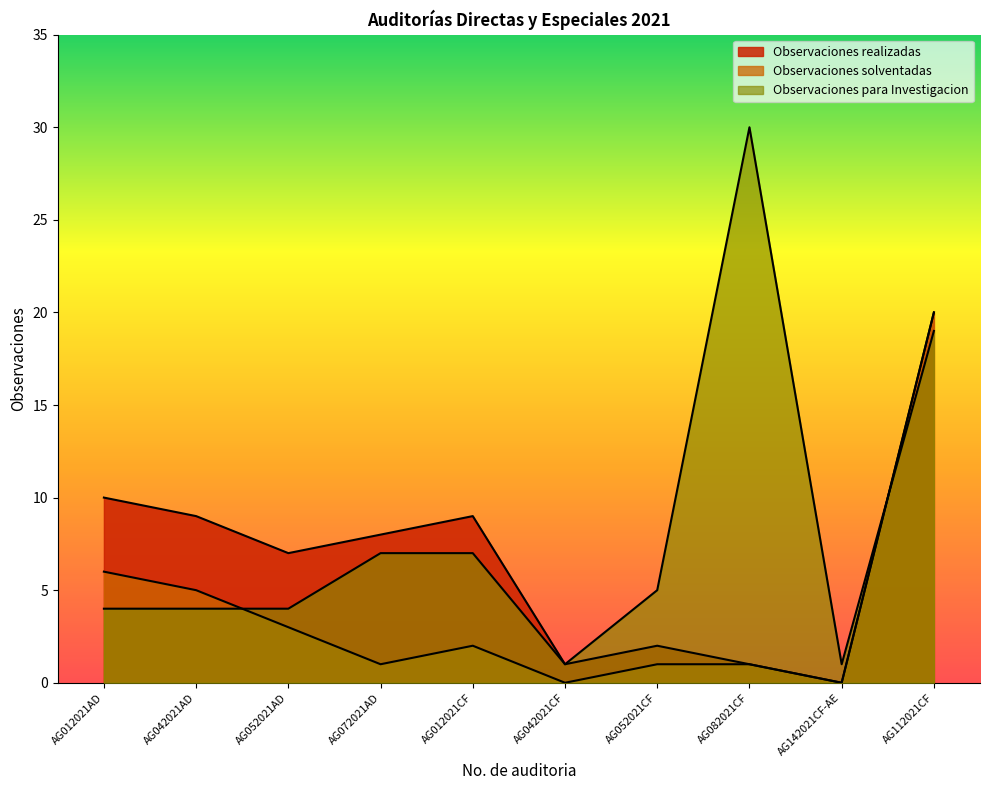

Read the Observaciones solventadas value at AG012021AD, to the nearest 10.

10